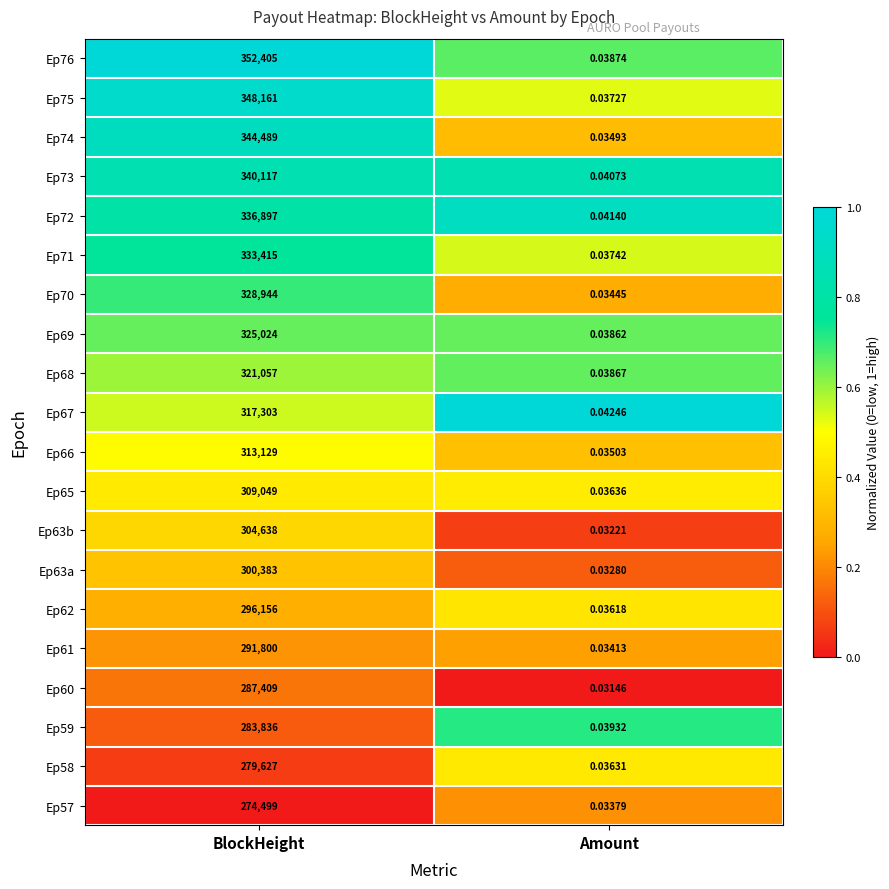

Which series changed the most between BlockHeight and Amount?

Ep76